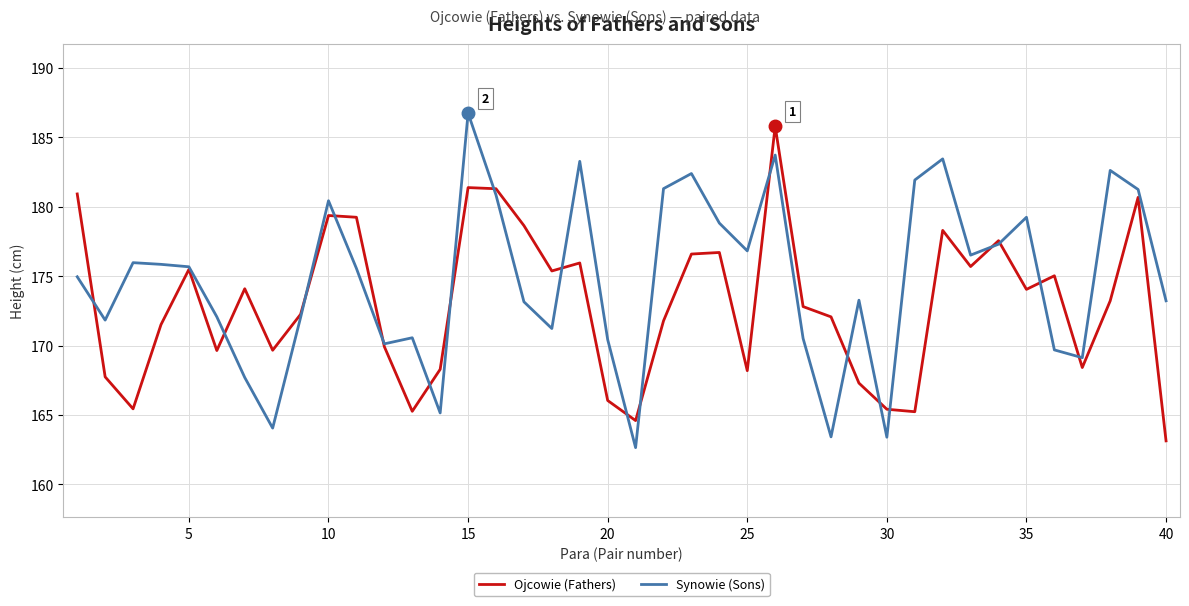

Which series has the largest total across all categories?

Synowie (Sons)